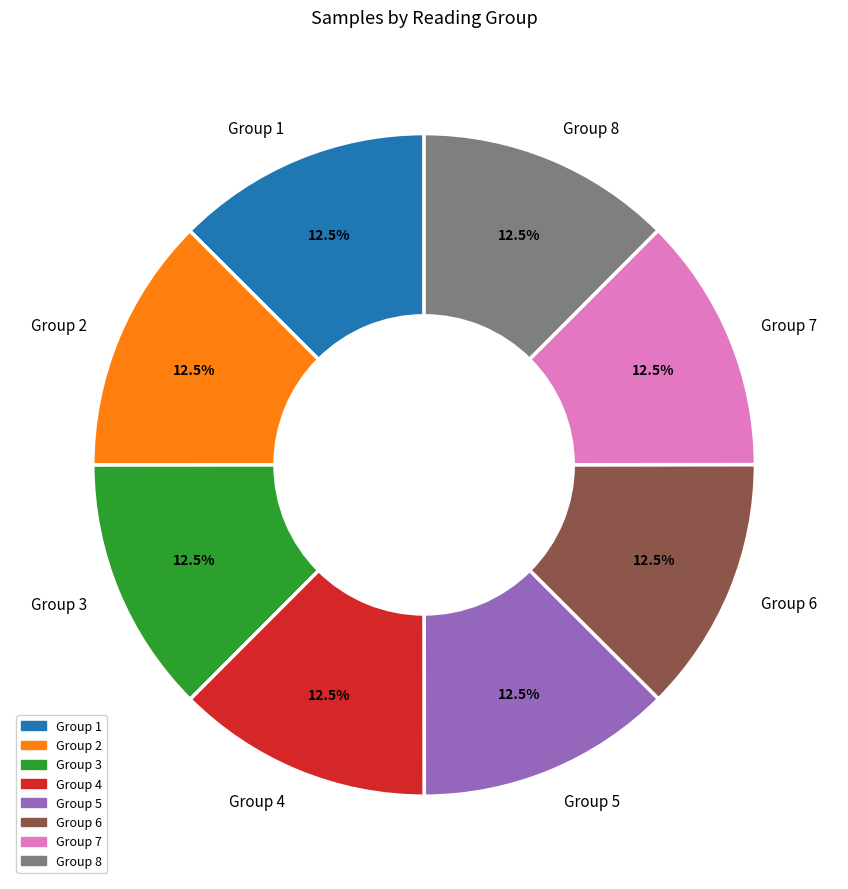

What is the ratio of the value at Group 1 to the value at Group 7?

1.0